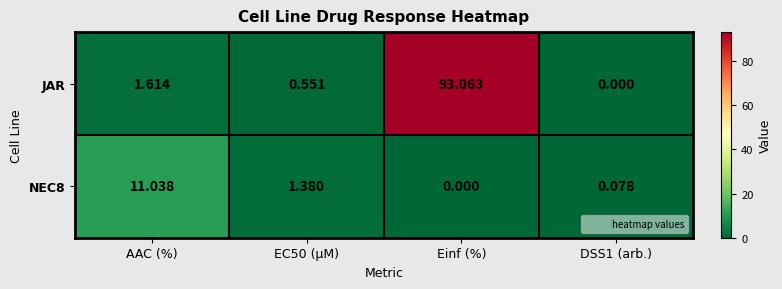

Which series changed the most between Einf (%) and DSS1 (arb.)?

JAR